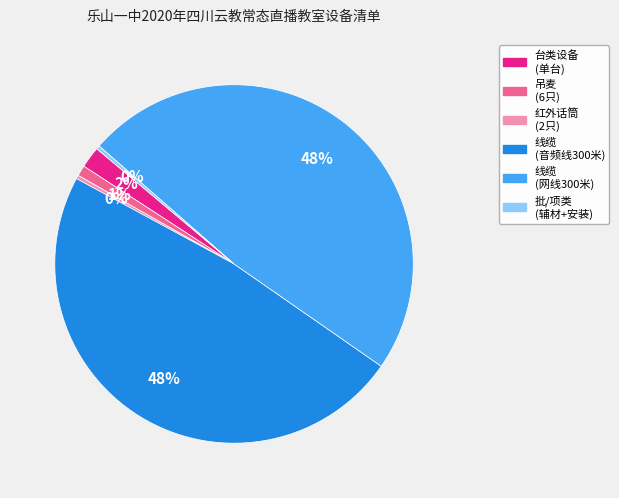

Combined, do 批/项类 (辅材+安装) and 线缆 (网线300米) account for over 50%?

No